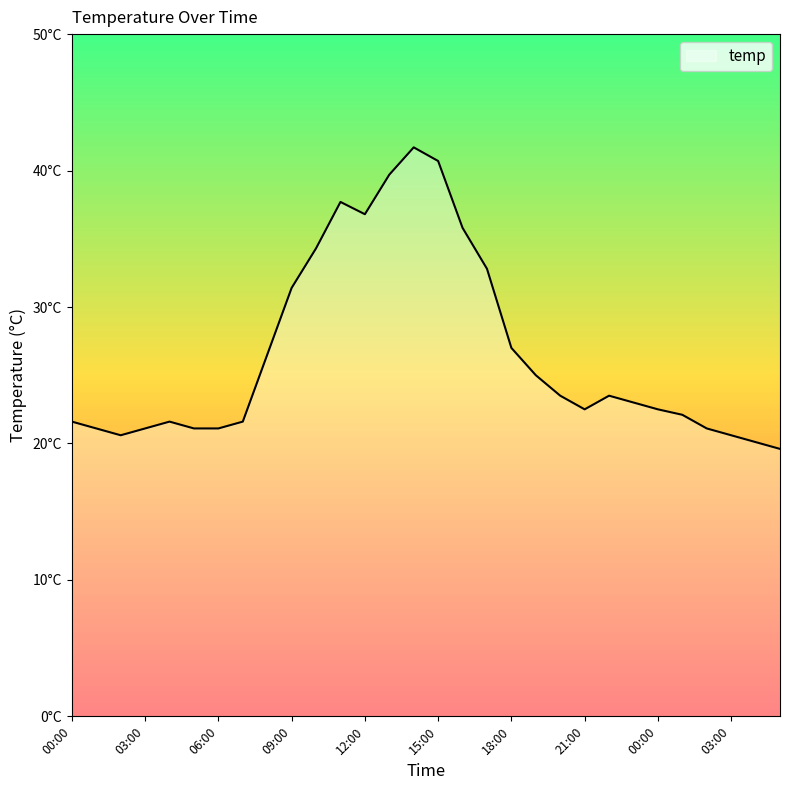

Is this an area chart (filled region under the line)?

Yes